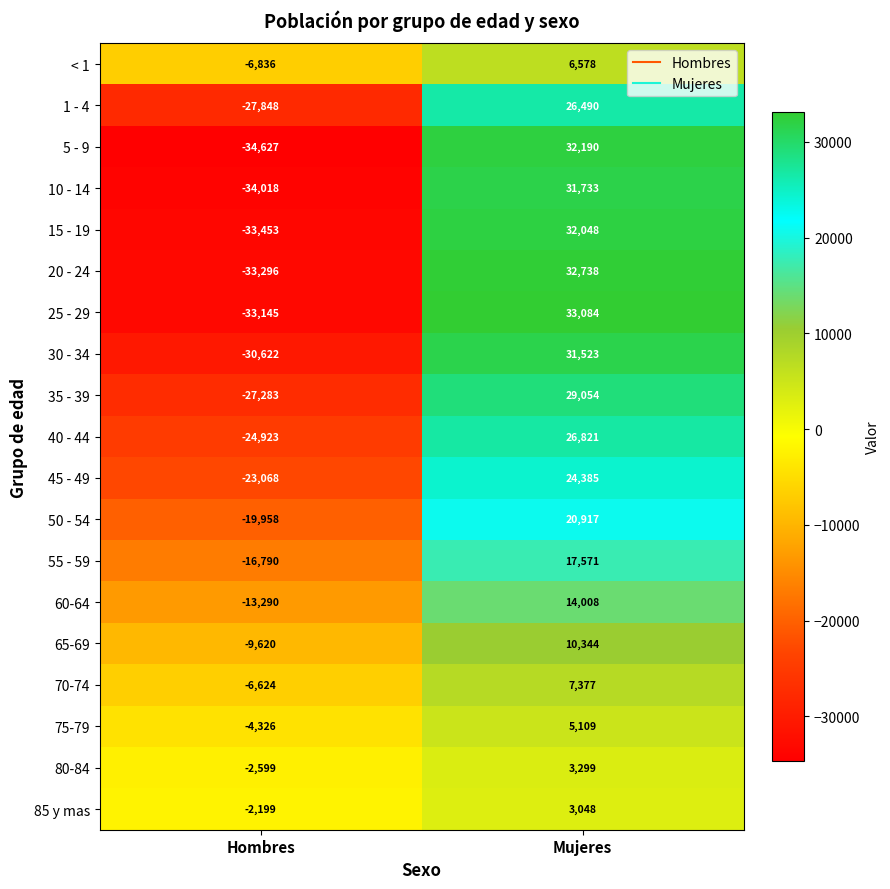

What is the difference between the maximum and minimum values in the 45 - 49 series?

47453